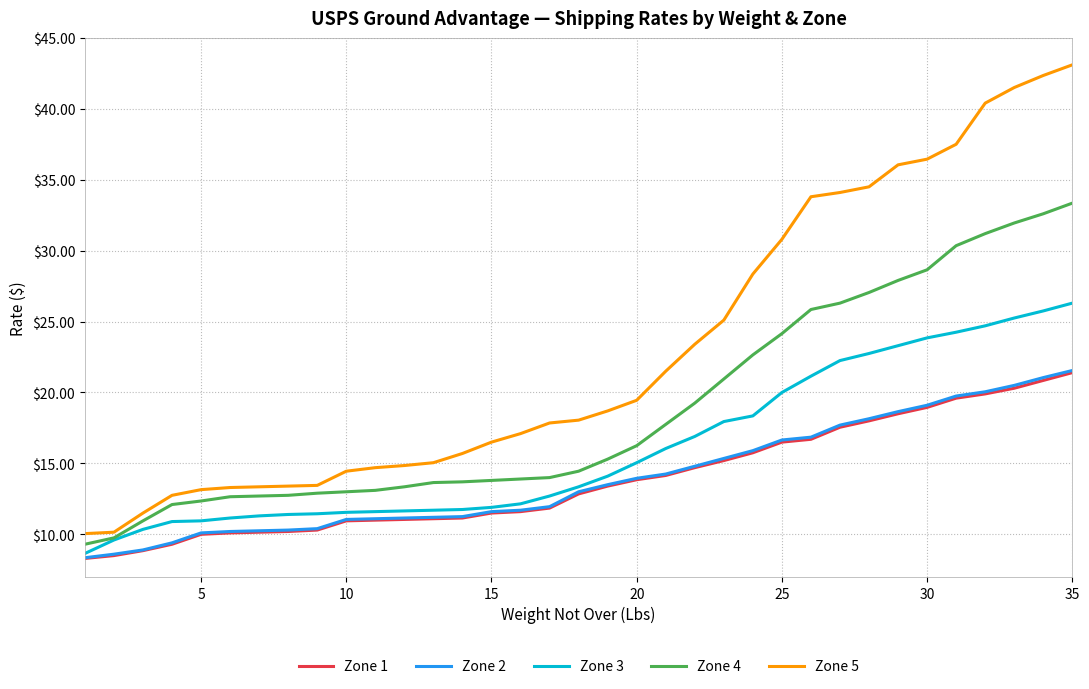

True or false: Zone 2 and Zone 4 intersect in this chart.

False